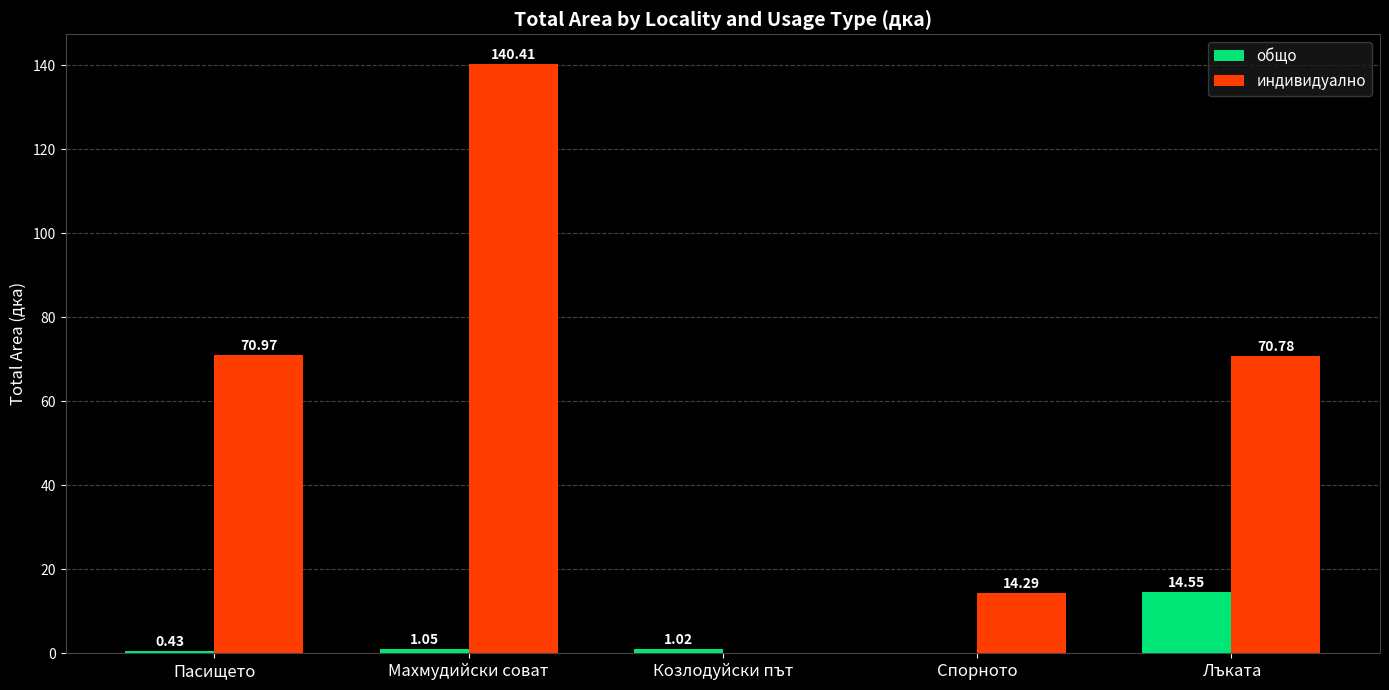

Does the chart contain stacked bars?

No